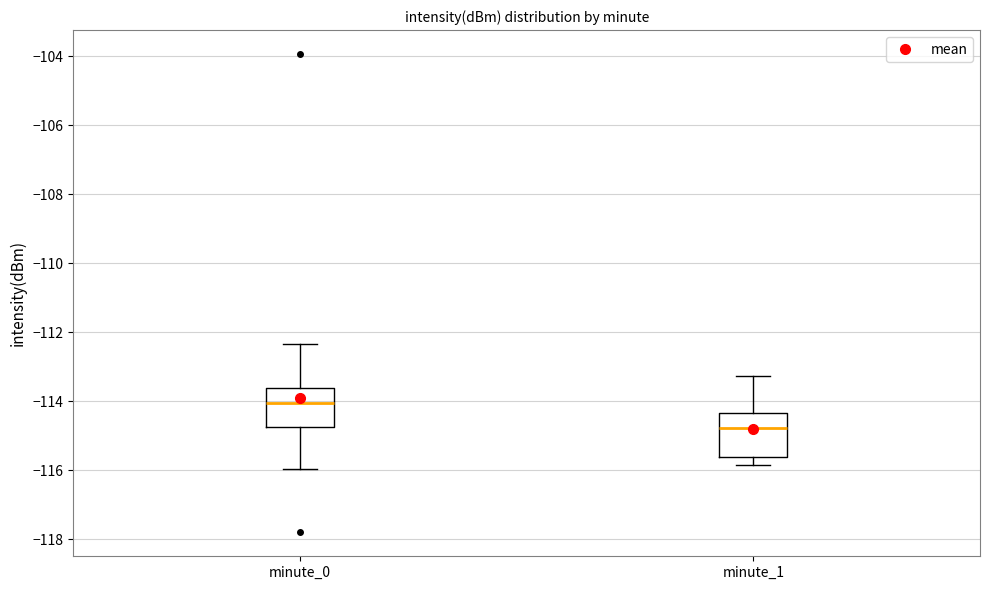

Reading left to right, transcribe this box plot: for each box, give where its median line is, the range the box spans, and where its two whiskers end, as read against the y-axis. The values are not printed on the chart, so give them approximately, as read against the axis.

minute_0: median -114.0, box -114.8 to -113.6, whiskers -116.0 to -112.4
minute_1: median -114.8, box -115.6 to -114.4, whiskers -115.8 to -113.2